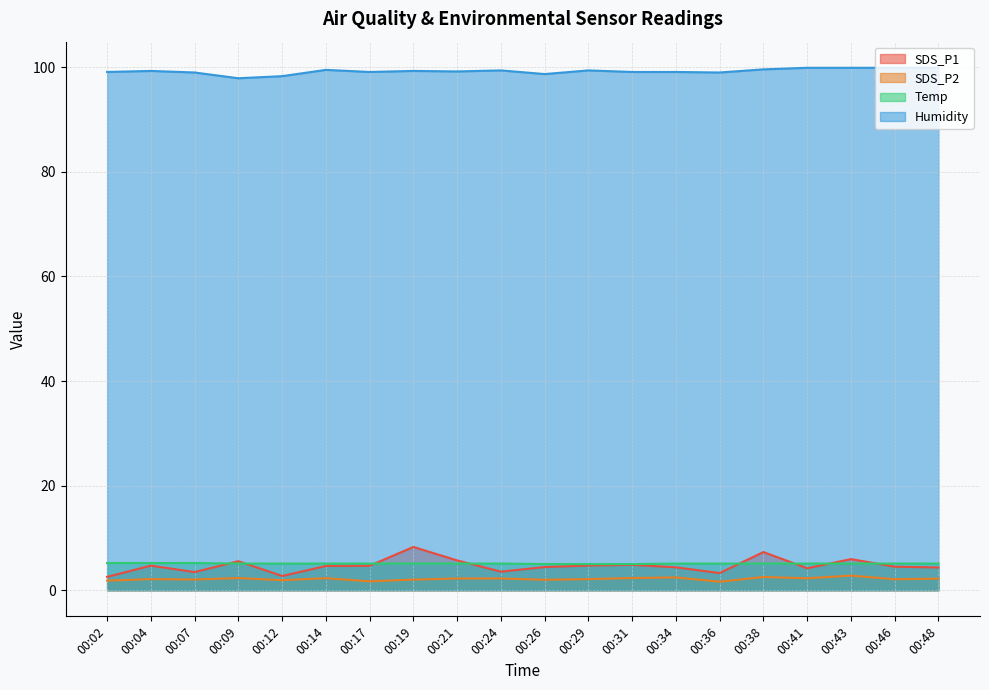

What is the value of the SDS_P1 point at the 9th from the left?

5.7